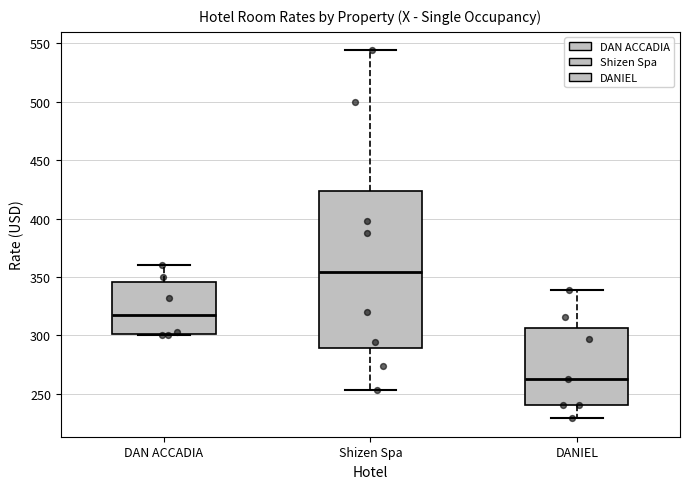

Which box's median line is the lowest?

DANIEL